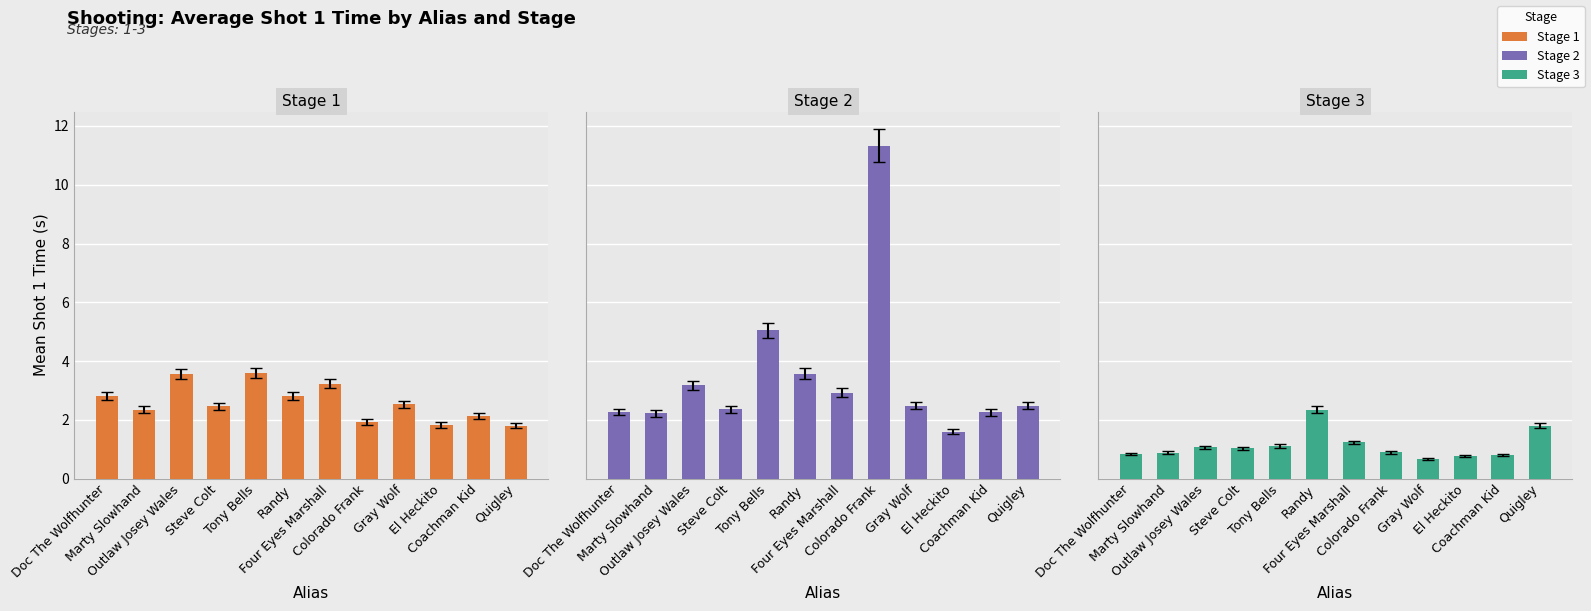

Reading left to right, what are all the values shown in this chart?

Stage 1: Doc The Wolfhunter=2.8	Marty Slowhand=2.3	Outlaw Josey Wales=3.5	Steve Colt=2.5	Tony Bells=3.6	Randy=2.8	Four Eyes Marshall=3.2	Colorado Frank=1.9	Gray Wolf=2.5	El Heckito=1.8	Coachman Kid=2.1	Quigley=1.8
Stage 2: Doc The Wolfhunter=2.3	Marty Slowhand=2.2	Outlaw Josey Wales=3.2	Steve Colt=2.4	Tony Bells=5.0	Randy=3.6	Four Eyes Marshall=2.9	Colorado Frank=11.3	Gray Wolf=2.5	El Heckito=1.6	Coachman Kid=2.2	Quigley=2.5
Stage 3: Doc The Wolfhunter=0.8	Marty Slowhand=0.9	Outlaw Josey Wales=1.1	Steve Colt=1.0	Tony Bells=1.1	Randy=2.3	Four Eyes Marshall=1.2	Colorado Frank=0.9	Gray Wolf=0.7	El Heckito=0.8	Coachman Kid=0.8	Quigley=1.8